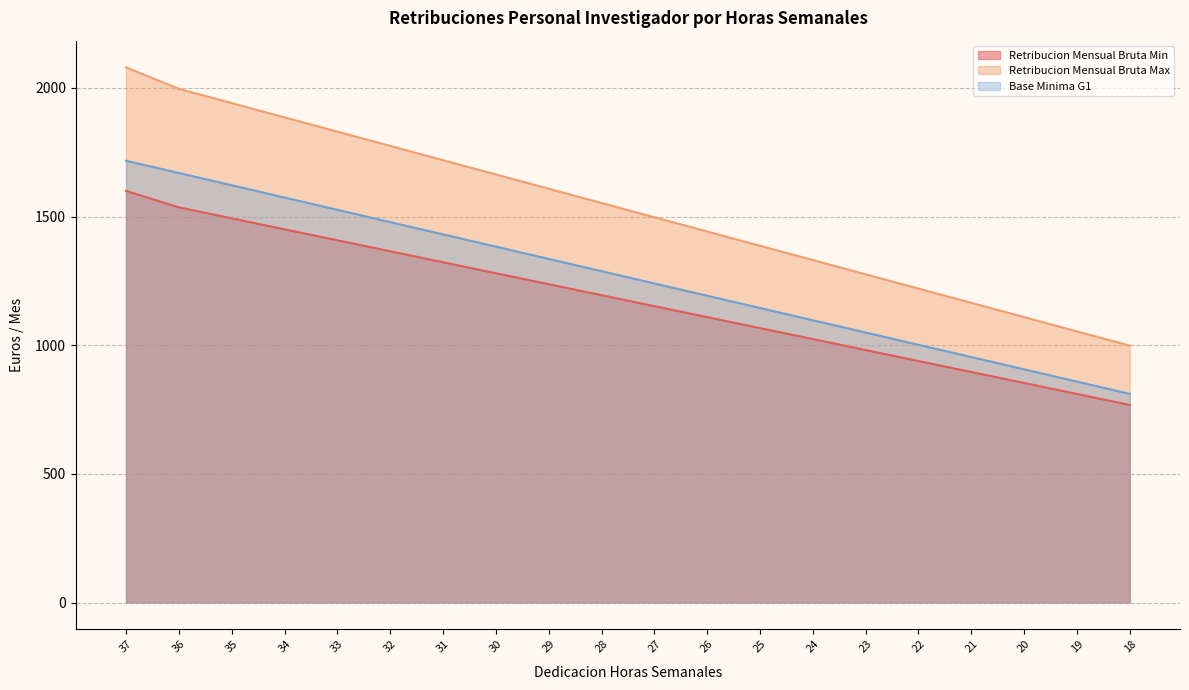

How many data points in Retribucion Mensual Bruta Max are above 1552?

10